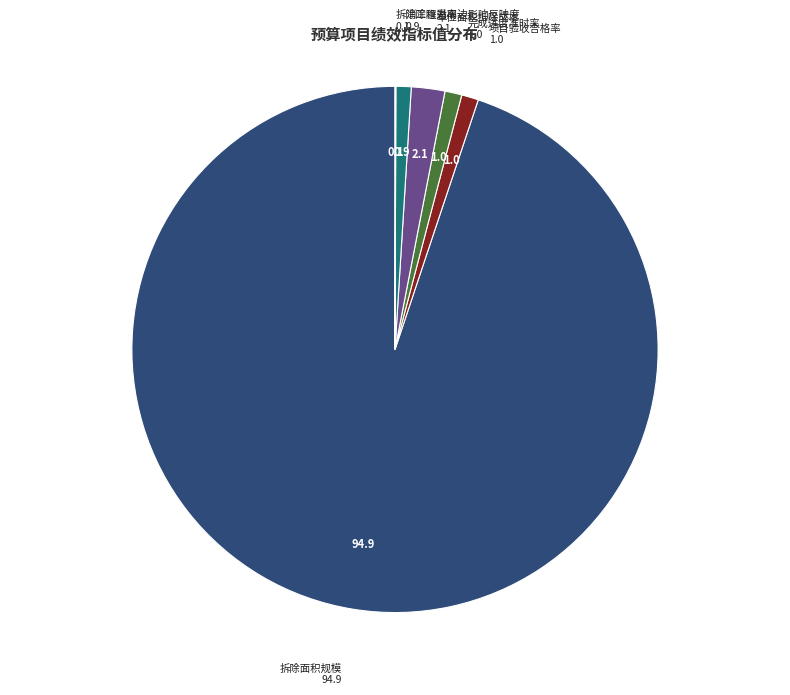

Approximately how many times larger is the value at 单位面积拆除成本 compared to 项目验收合格率?

2.0